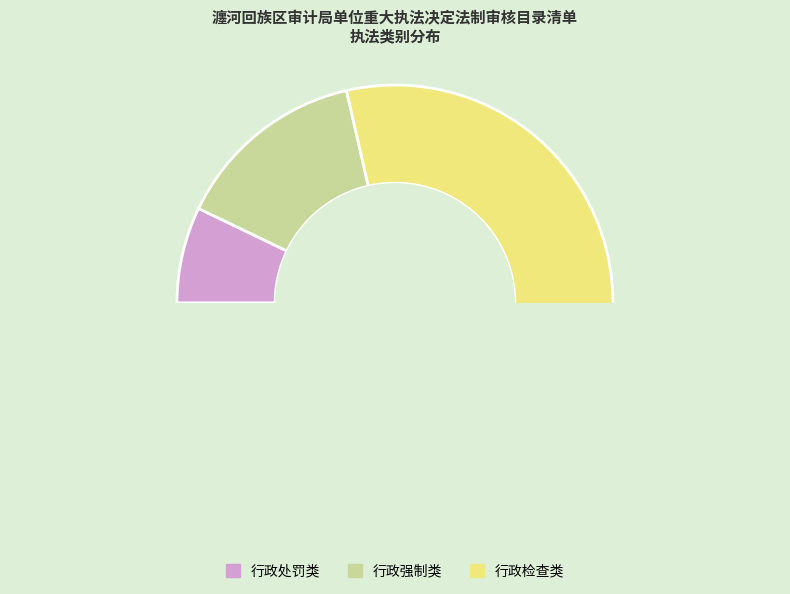

Between 行政强制类 and 行政检查类, which is larger?

行政检查类